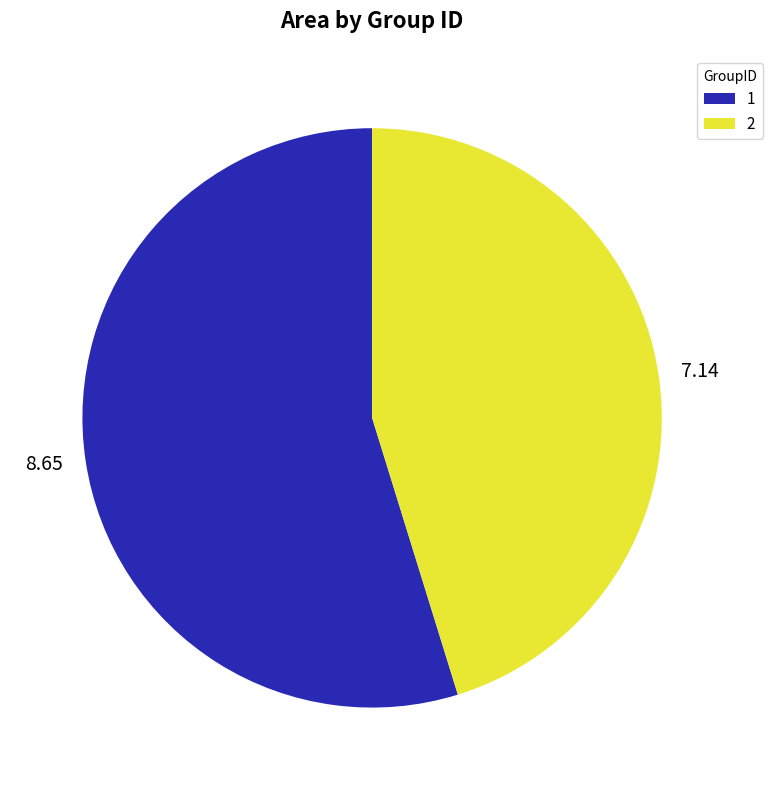

What is the ratio of the value at 7.14 to the value at 8.65?

0.8